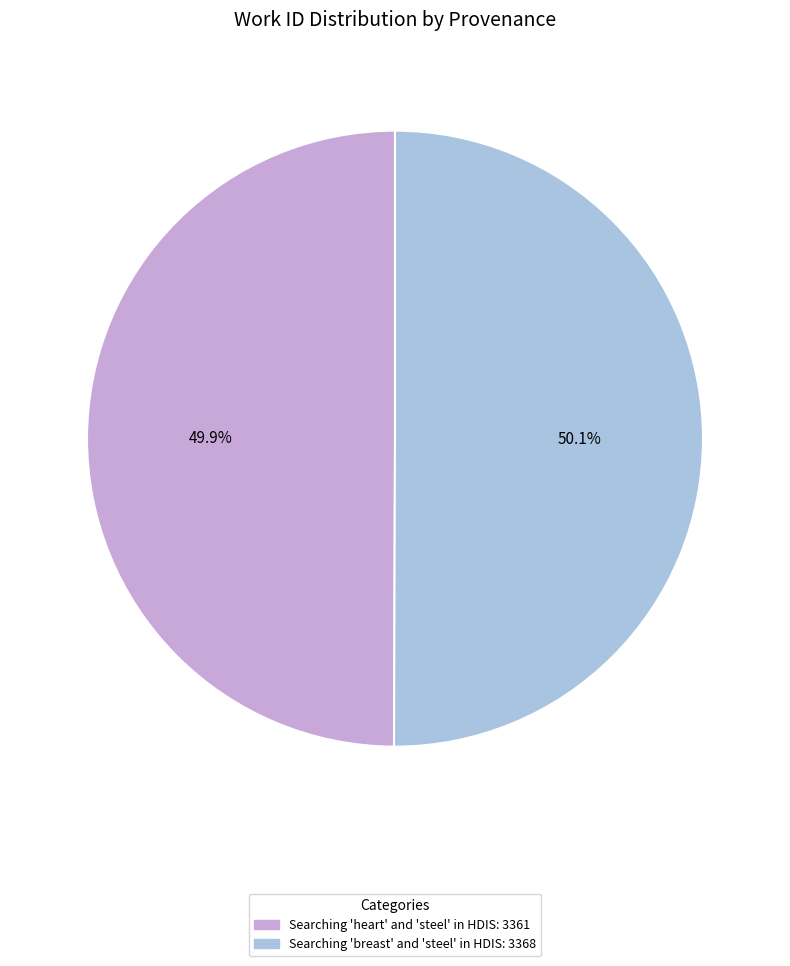

Approximately how many times larger is the value at Searching 'breast' and 'steel' in HDIS compared to Searching 'heart' and 'steel' in HDIS?

1.0